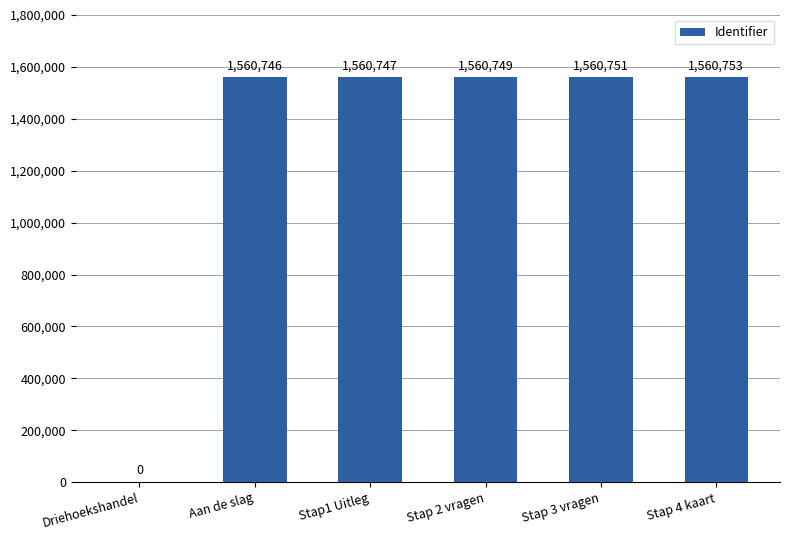

What is the sum of all values?

7803746